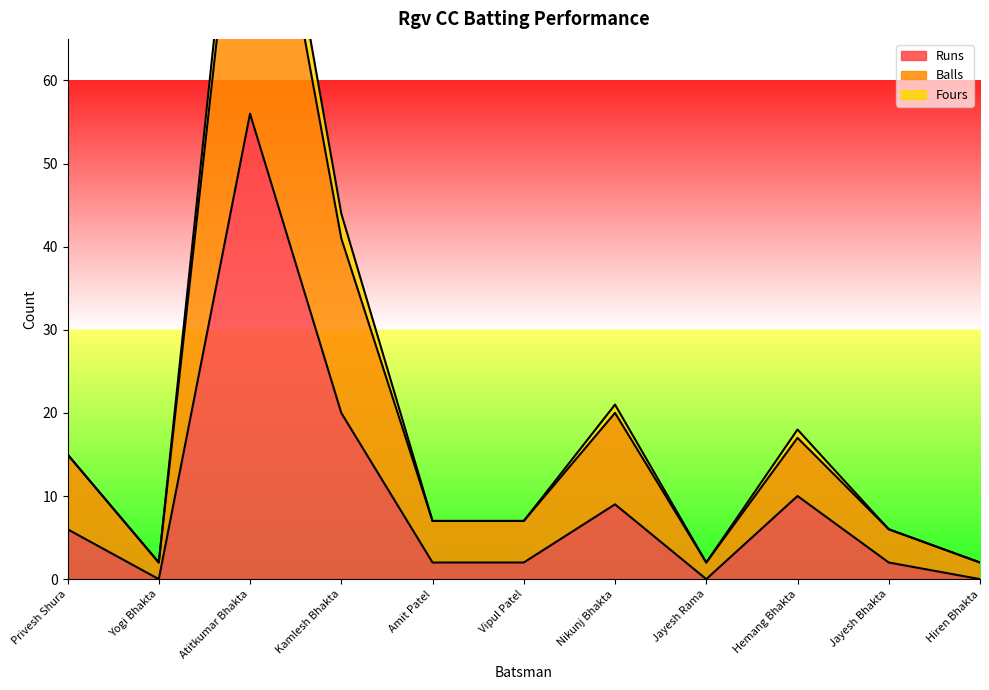

List the labels in order of Balls value, smallest first.

Yogi Bhakta, Jayesh Rama, Hiren Bhakta, Jayesh Bhakta, Amit Patel, Vipul Patel, Privesh Shura, Hemang Bhakta, Nikunj Bhakta, Kamlesh Bhakta, Atitkumar Bhakta